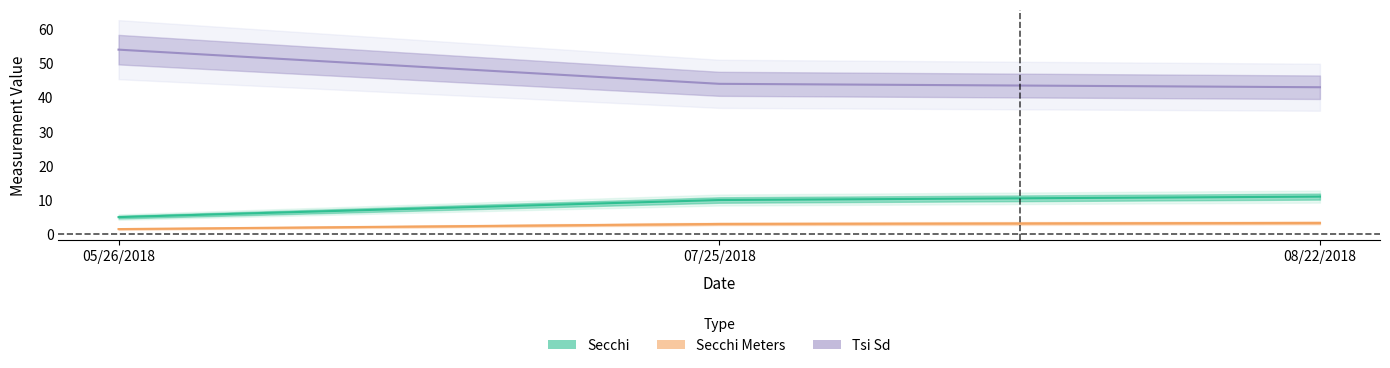

At which label does Secchi Meters reach its peak?

08/22/2018